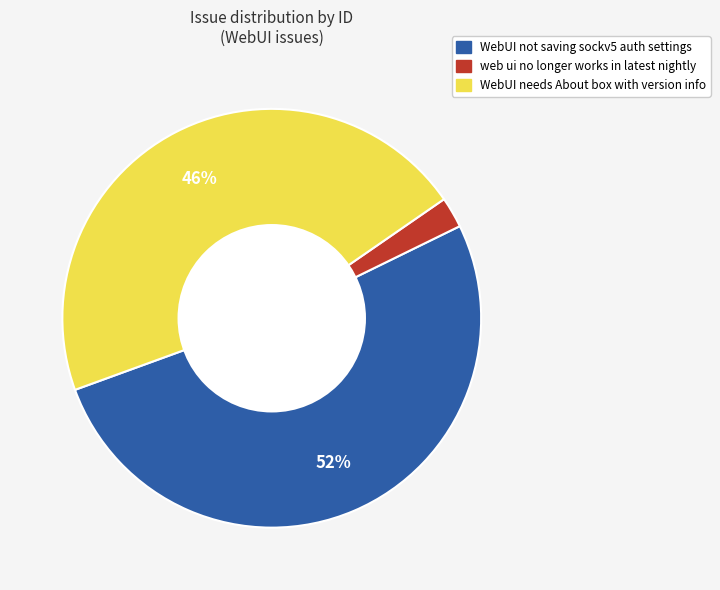

How many slices are in this pie chart?

3